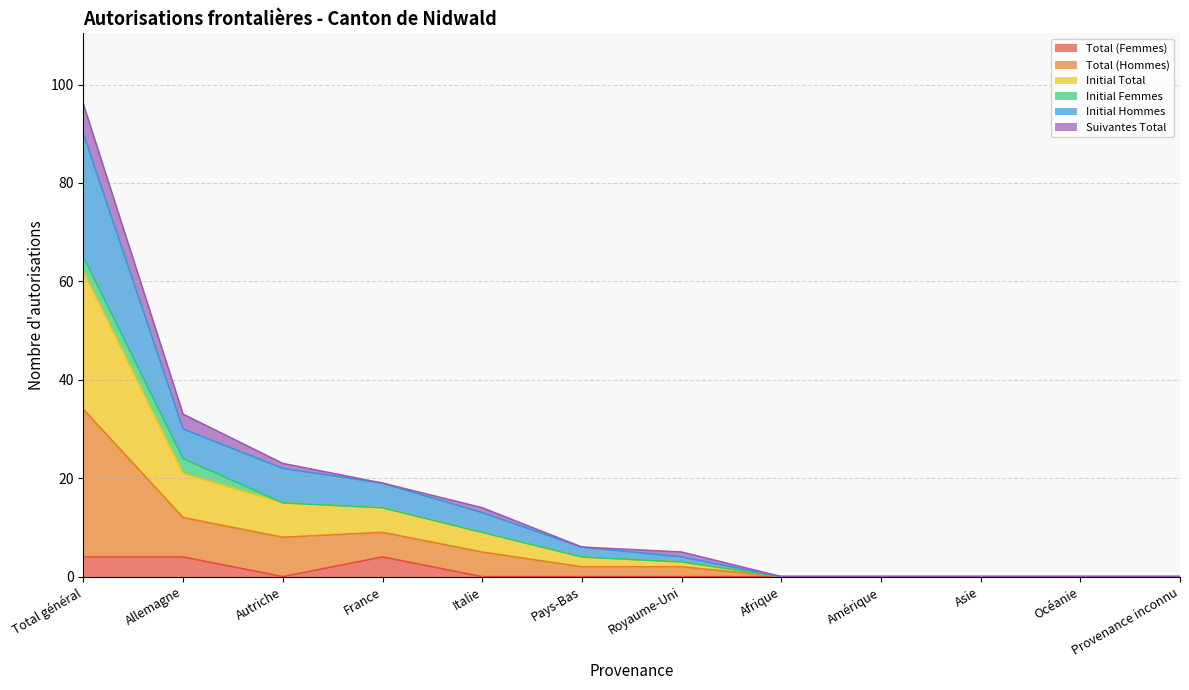

What are all the series names shown in the legend?

Total (Femmes), Total (Hommes), Initial Total, Initial Femmes, Initial Hommes, Suivantes Total